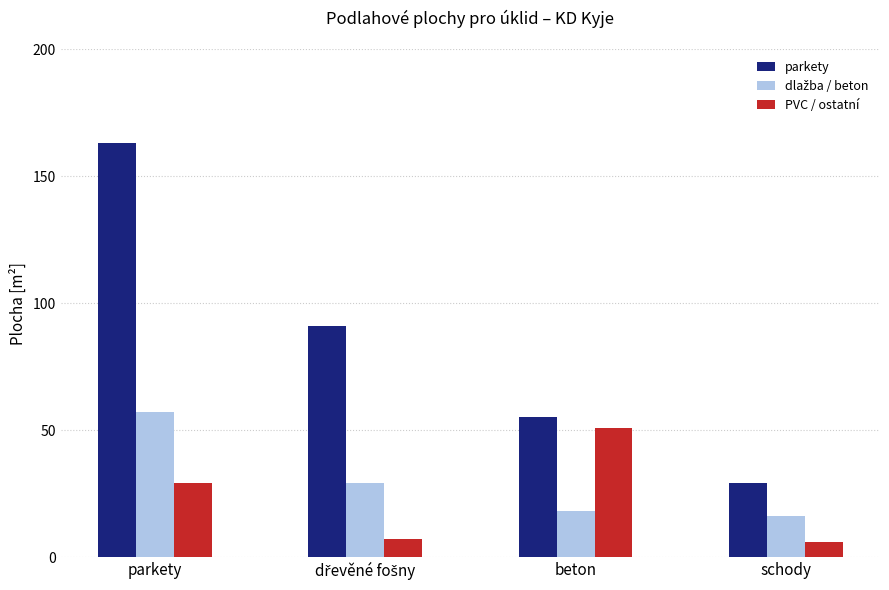

What is the label of the 1st bar from the right?

schody